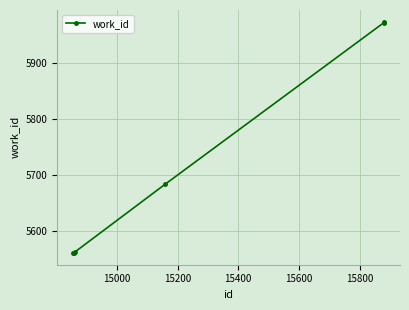

What is the average value?

5718